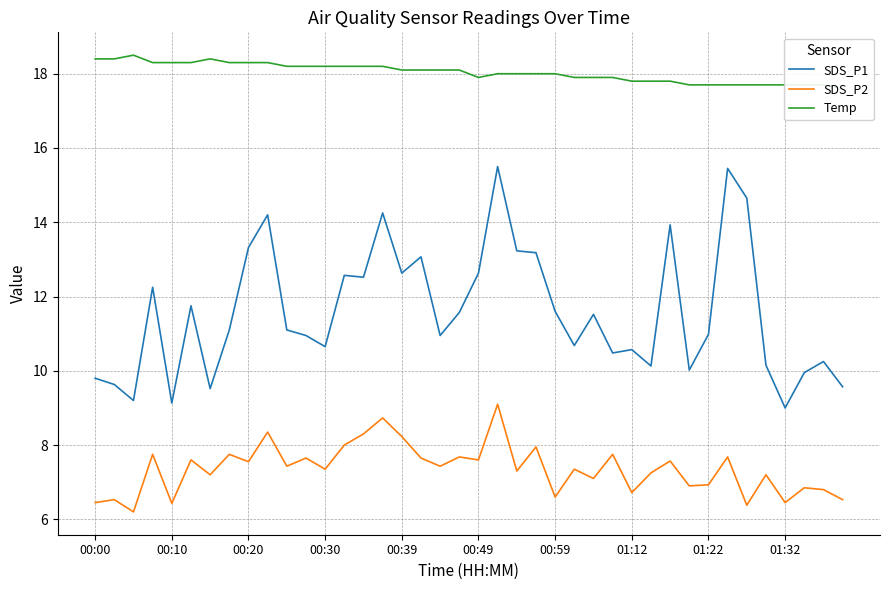

True or false: SDS_P2 and SDS_P1 cross at least once.

False